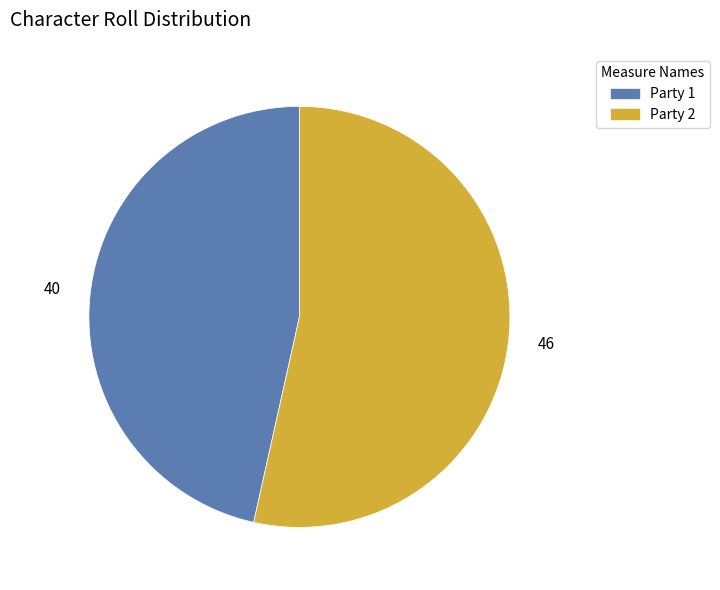

Is there any slice that represents more than half of the pie?

Yes